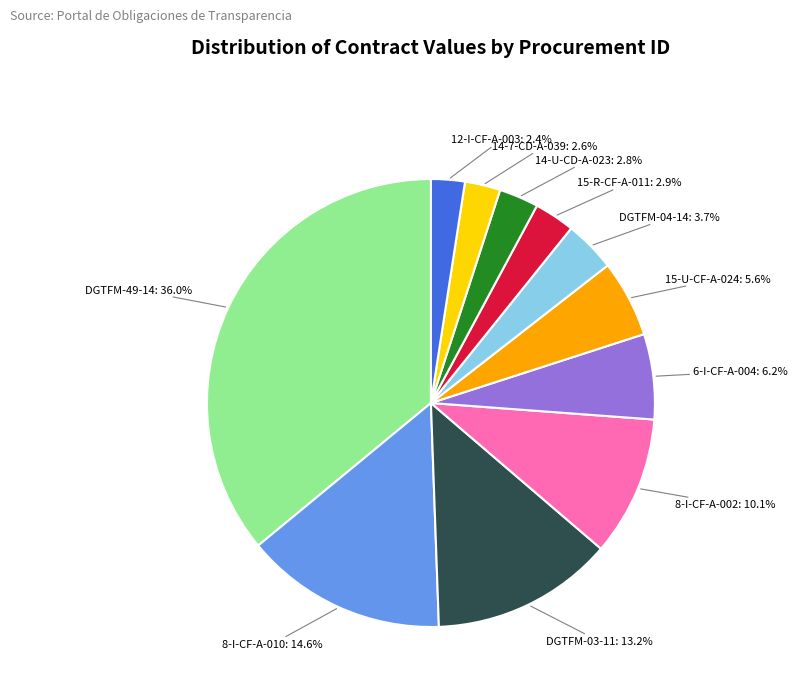

Does any single category account for the majority?

No